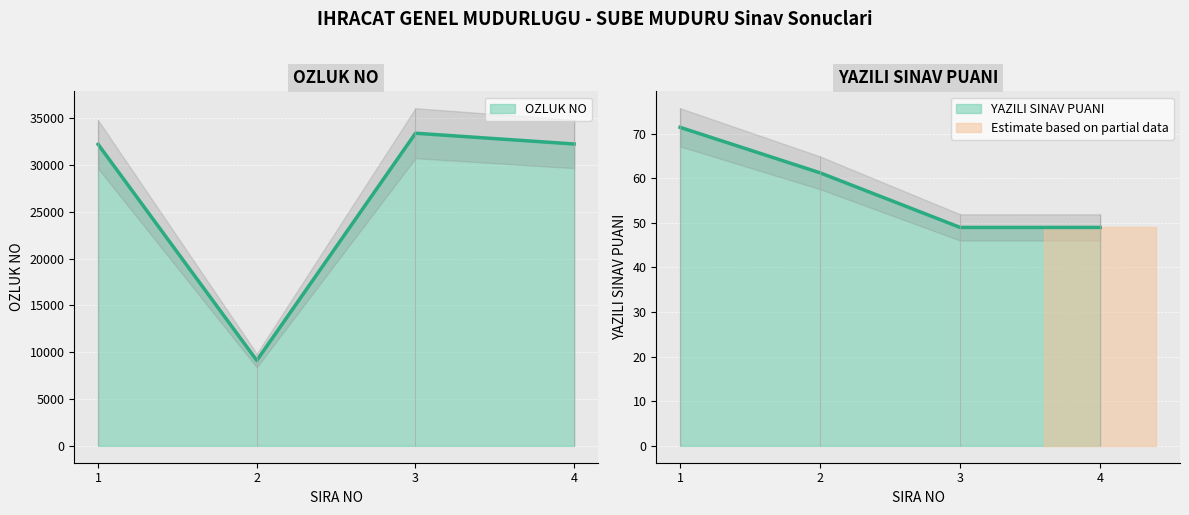

True or false: YAZILI SINAV PUANI and OZLUK NO cross at least once.

False